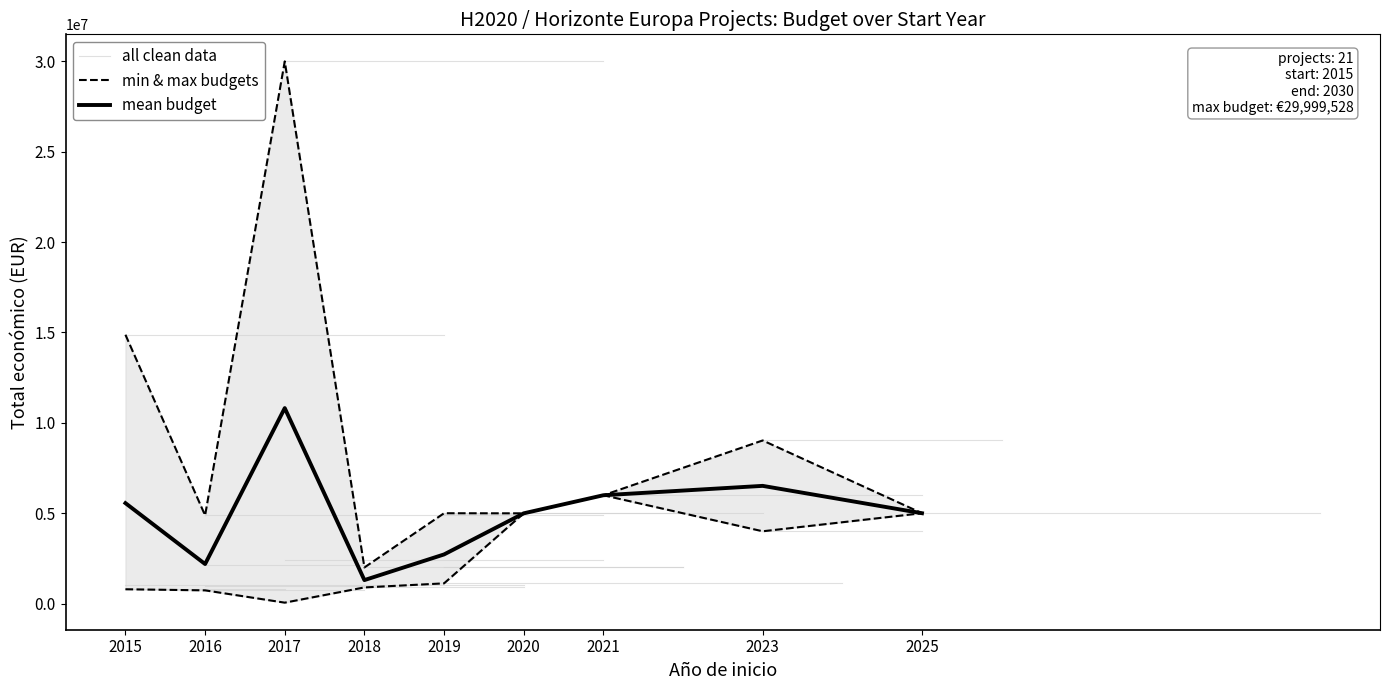

What is the sum of all values?

98928252